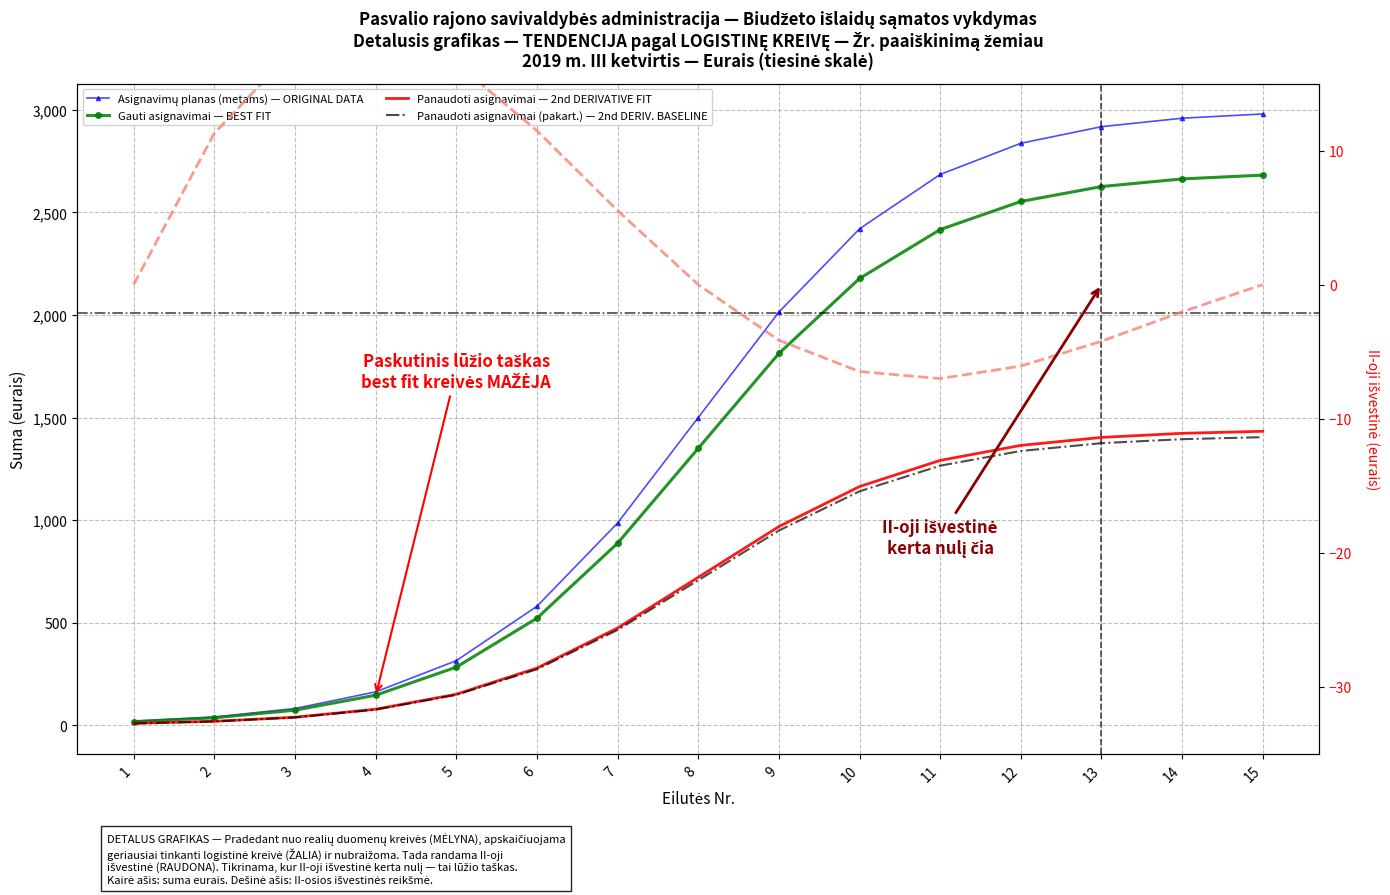

At which label does Panaudoti asignavimai (pakart.) — 2nd DERIV. BASELINE reach its peak?

15